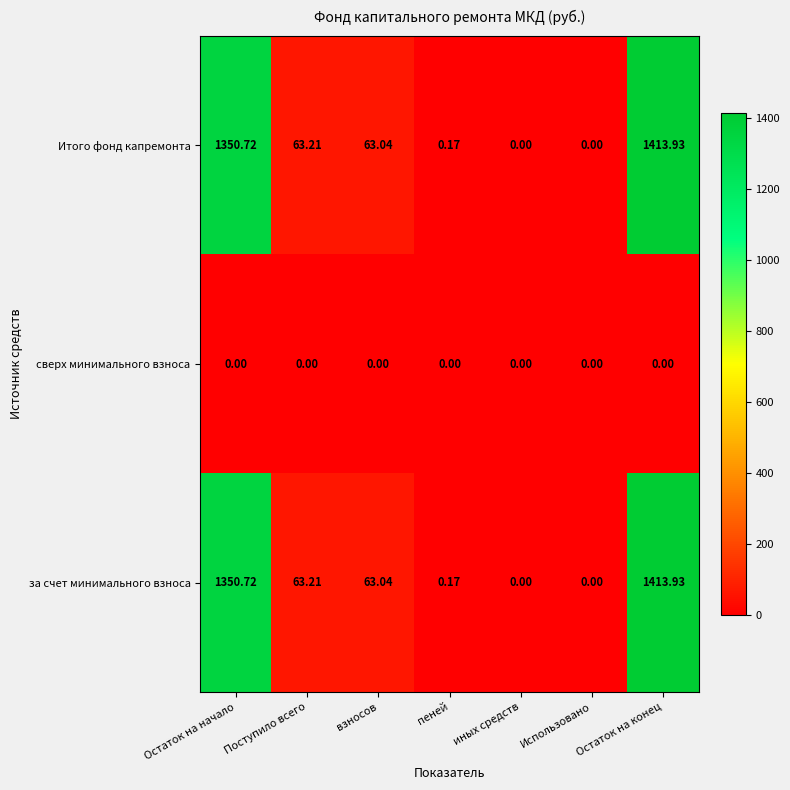

At which category is the sum across all series the highest?

Остаток на конец